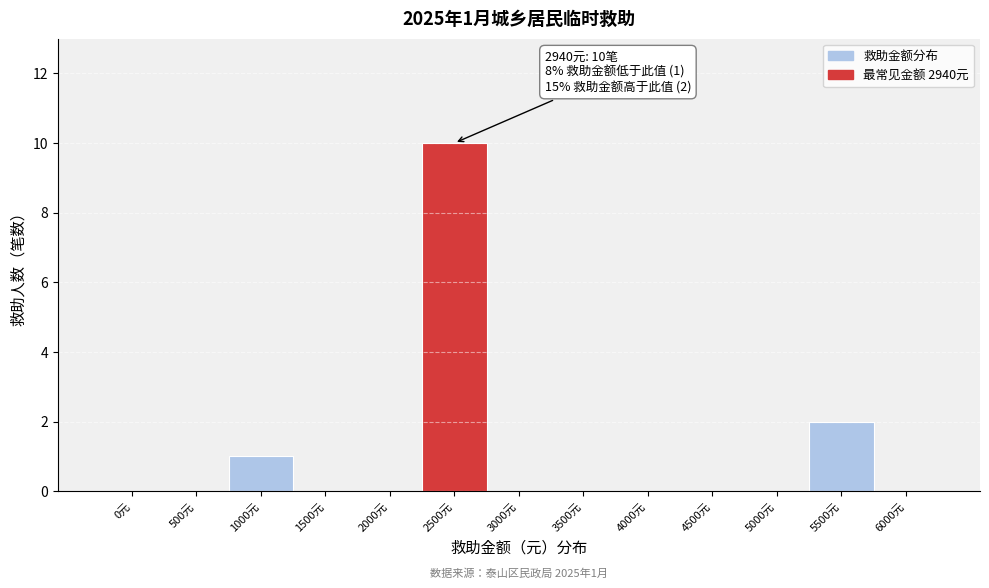

Reading left to right, transcribe all the data shown in this chart.

0元=0	500元=0	1000元=1	1500元=0	2000元=0	2500元=10	3000元=0	3500元=0	4000元=0	4500元=0	5000元=0	5500元=2	6000元=0